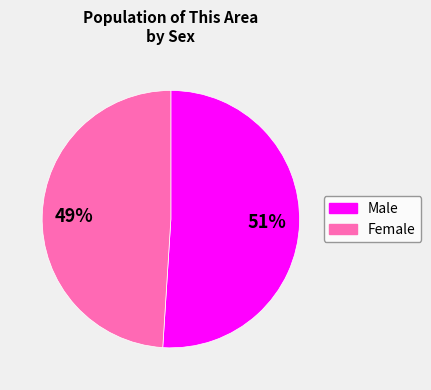

Combined, do Male and Female account for over 50%?

Yes